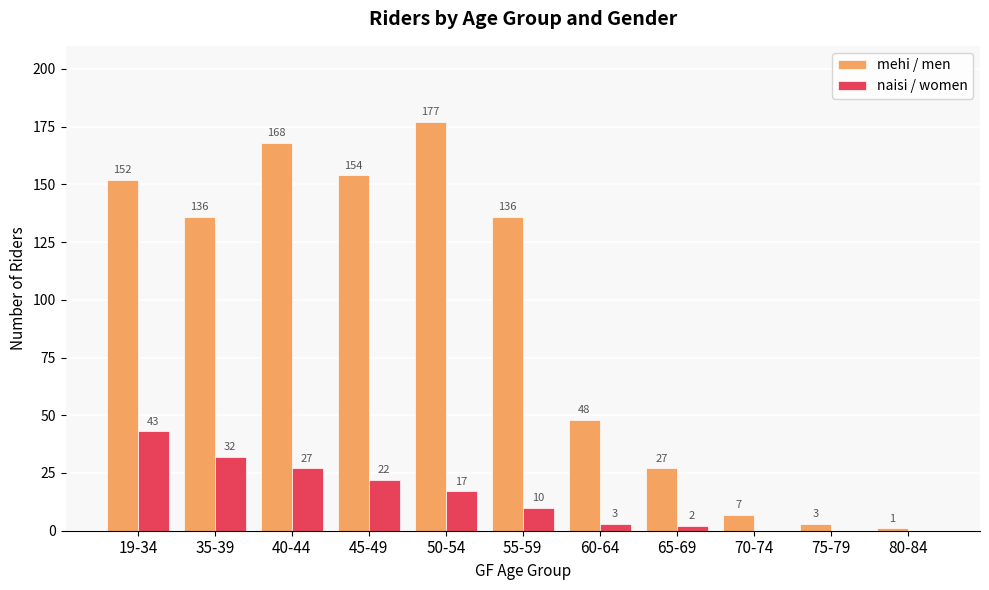

What is the approximate value of naisi / women at 55-59, to the nearest 5?

10